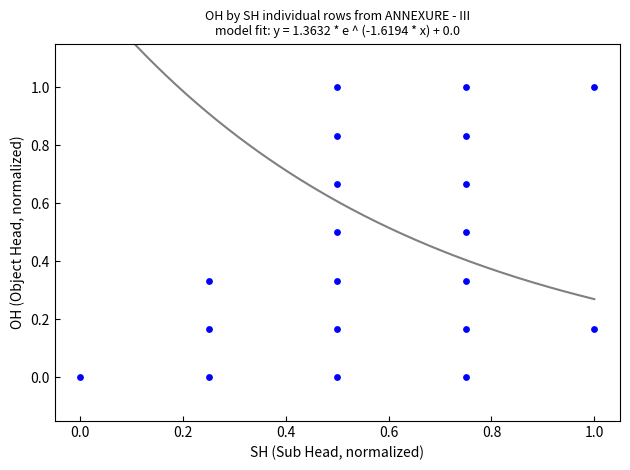

What is the range of X values (max minus min)?

1.0